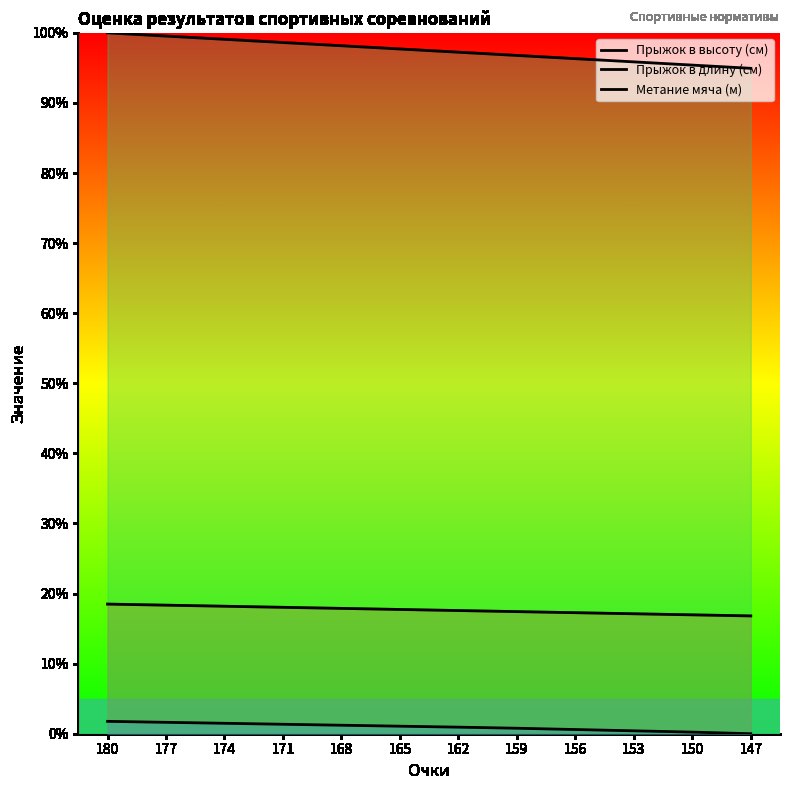

At which label does Прыжок в длину (см) first exceed 97?

180